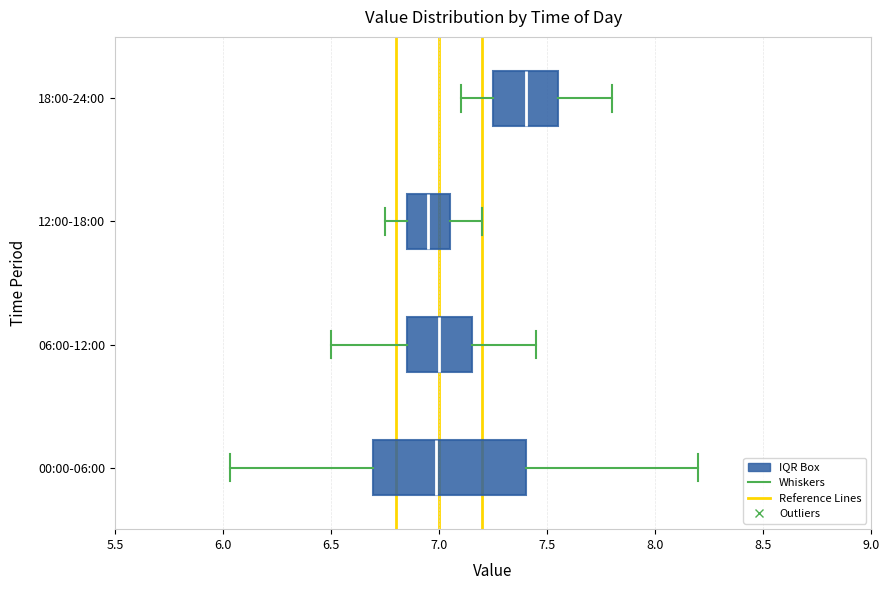

Where is the right edge of the box for 18:00-24:00 on the x-axis? The values are not printed on the chart, so give them approximately, as read against the axis.

7.55